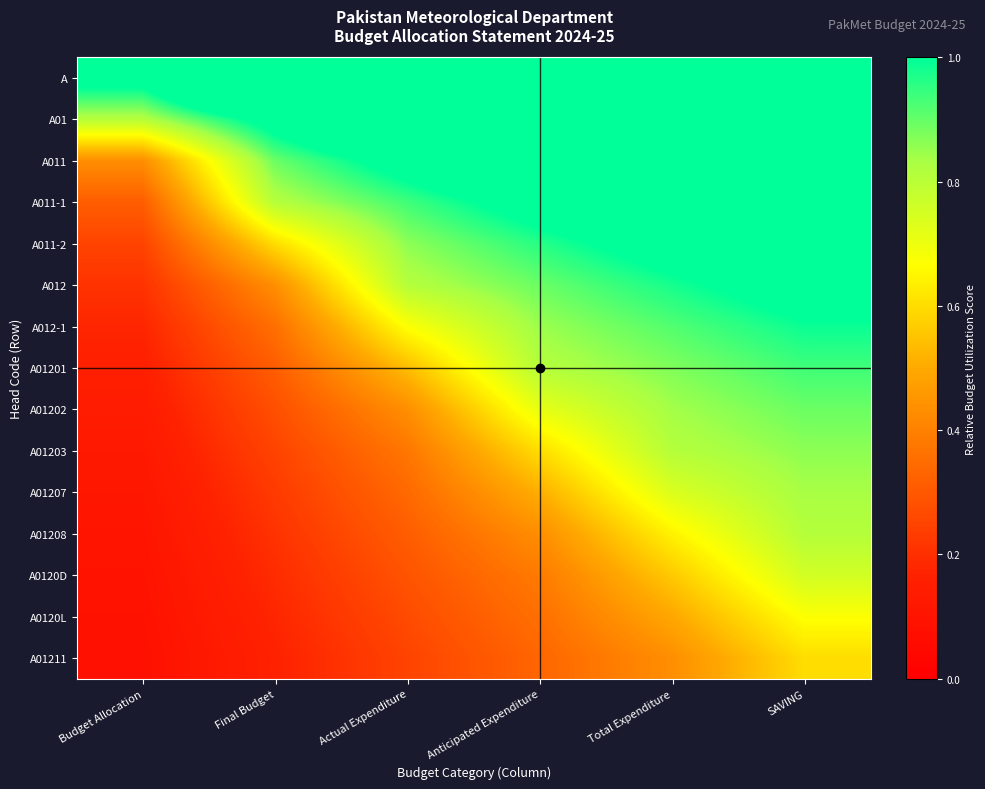

Reading left to right, list all the values displayed in this chart.

A: Budget Allocation=1.1	Final Budget=1.6	Actual Expenditure=2.1	Anticipated Expenditure=2.6	Total Expenditure=3.1	SAVING=3.6
A01: Budget Allocation=0.8	Final Budget=1.1	Actual Expenditure=1.3	Anticipated Expenditure=1.6	Total Expenditure=1.8	SAVING=2.1
A011: Budget Allocation=0.4	Final Budget=0.9	Actual Expenditure=1.1	Anticipated Expenditure=1.2	Total Expenditure=1.4	SAVING=1.6
A011-1: Budget Allocation=0.3	Final Budget=0.8	Actual Expenditure=0.9	Anticipated Expenditure=1.1	Total Expenditure=1.2	SAVING=1.3
A011-2: Budget Allocation=0.2	Final Budget=0.6	Actual Expenditure=0.9	Anticipated Expenditure=1.0	Total Expenditure=1.1	SAVING=1.2
A012: Budget Allocation=0.2	Final Budget=0.4	Actual Expenditure=0.8	Anticipated Expenditure=0.9	Total Expenditure=1.0	SAVING=1.1
A012-1: Budget Allocation=0.2	Final Budget=0.4	Actual Expenditure=0.7	Anticipated Expenditure=0.8	Total Expenditure=0.9	SAVING=1.0
A01201: Budget Allocation=0.2	Final Budget=0.3	Actual Expenditure=0.5	Anticipated Expenditure=0.8	Total Expenditure=0.9	SAVING=0.9
A01202: Budget Allocation=0.1	Final Budget=0.3	Actual Expenditure=0.4	Anticipated Expenditure=0.7	Total Expenditure=0.8	SAVING=0.9
A01203: Budget Allocation=0.1	Final Budget=0.2	Actual Expenditure=0.4	Anticipated Expenditure=0.6	Total Expenditure=0.8	SAVING=0.9
A01207: Budget Allocation=0.1	Final Budget=0.2	Actual Expenditure=0.3	Anticipated Expenditure=0.5	Total Expenditure=0.7	SAVING=0.8
A01208: Budget Allocation=0.1	Final Budget=0.2	Actual Expenditure=0.3	Anticipated Expenditure=0.4	Total Expenditure=0.6	SAVING=0.8
A0120D: Budget Allocation=0.1	Final Budget=0.2	Actual Expenditure=0.3	Anticipated Expenditure=0.4	Total Expenditure=0.6	SAVING=0.8
A0120L: Budget Allocation=0.1	Final Budget=0.2	Actual Expenditure=0.3	Anticipated Expenditure=0.4	Total Expenditure=0.5	SAVING=0.7
A01211: Budget Allocation=0.1	Final Budget=0.2	Actual Expenditure=0.2	Anticipated Expenditure=0.3	Total Expenditure=0.4	SAVING=0.6